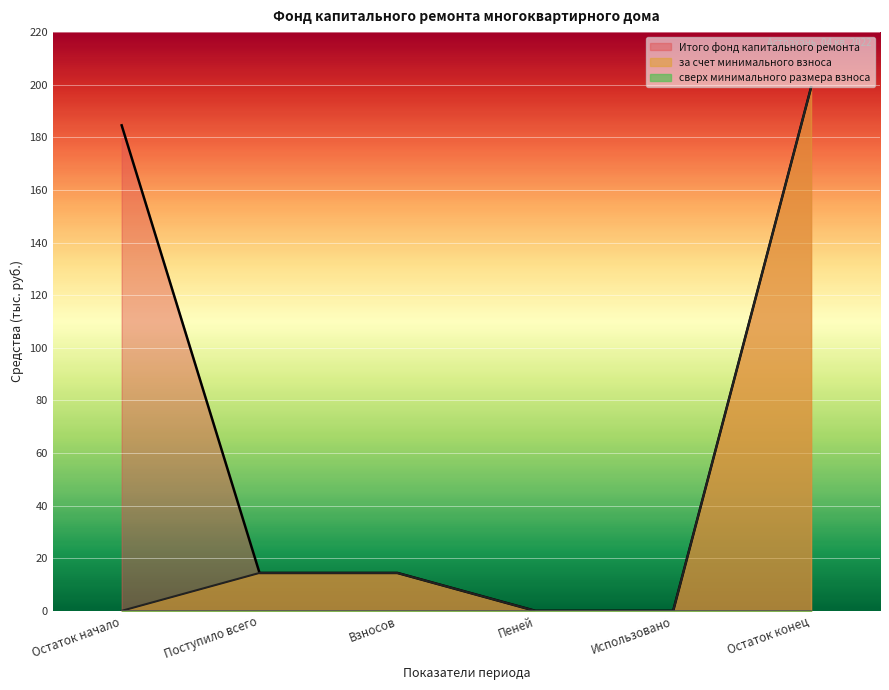

What value does the за счет минимального взноса series have at Остаток конец?

199.0